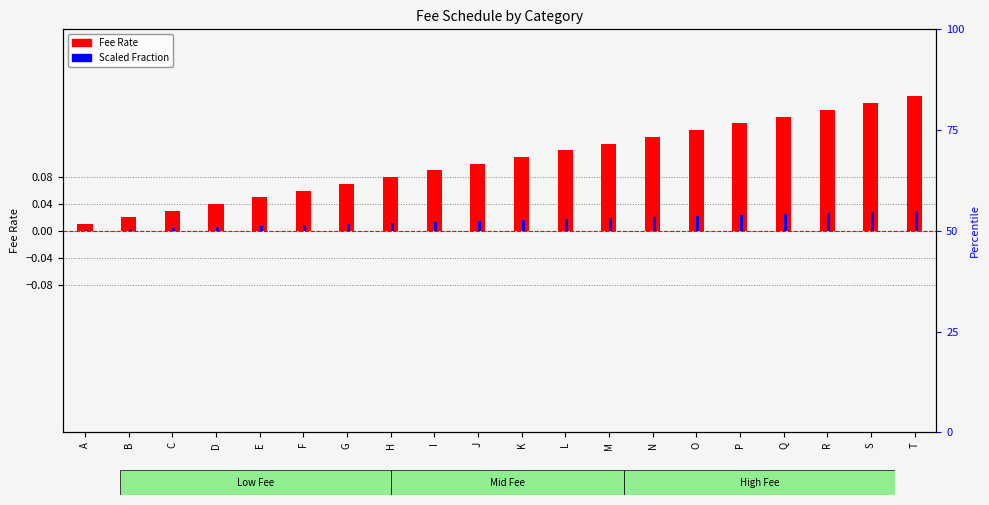

How many bars are there in total?

40